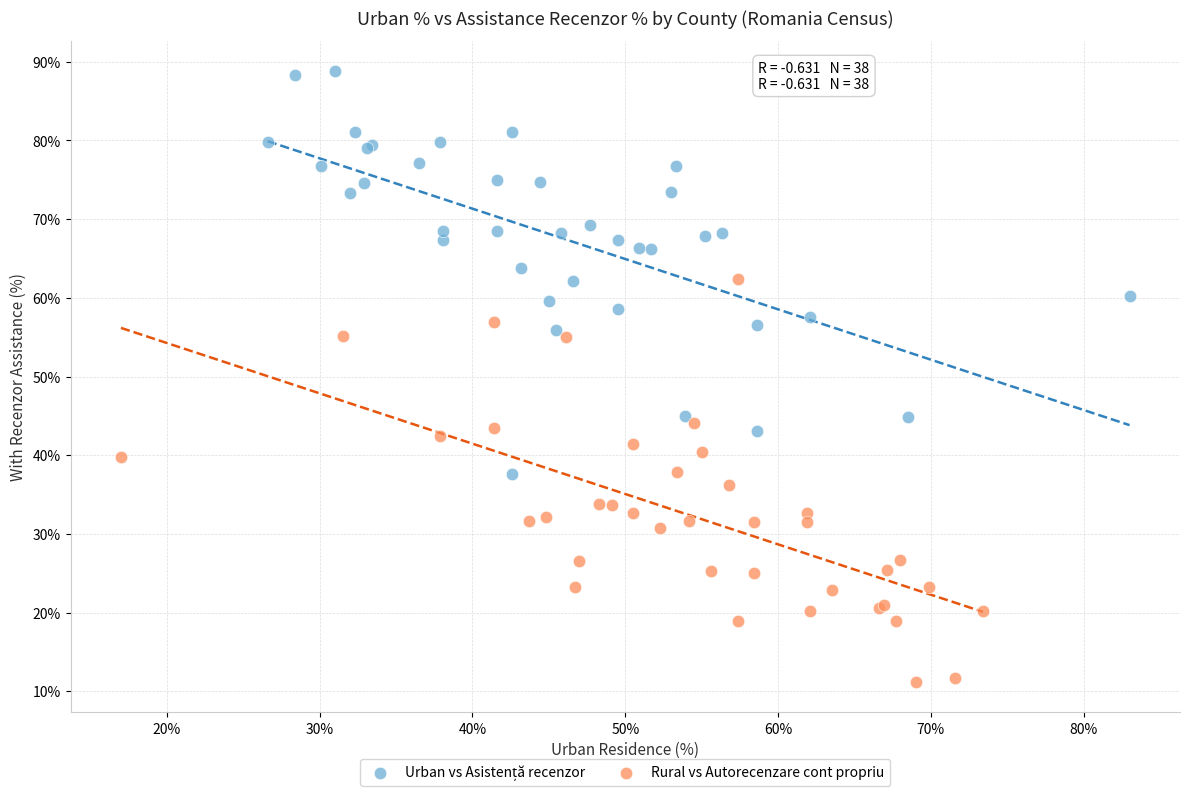

Which series reaches the minimum Y coordinate?

Rural vs Autorecenzare cont propriu